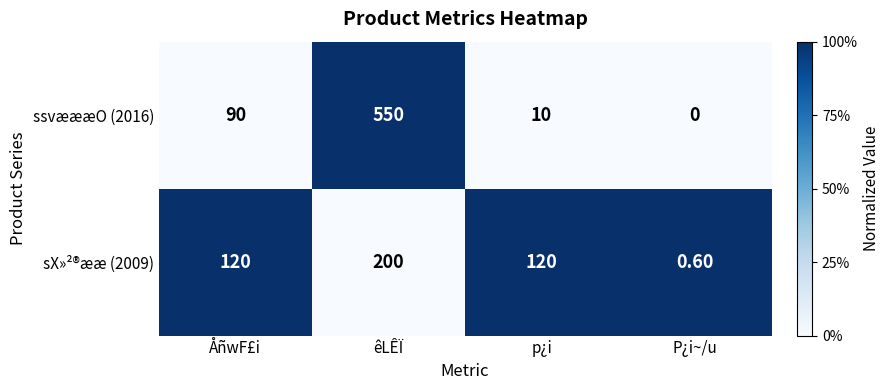

Which series has the widest spread of values?

ssvæææO (2016)